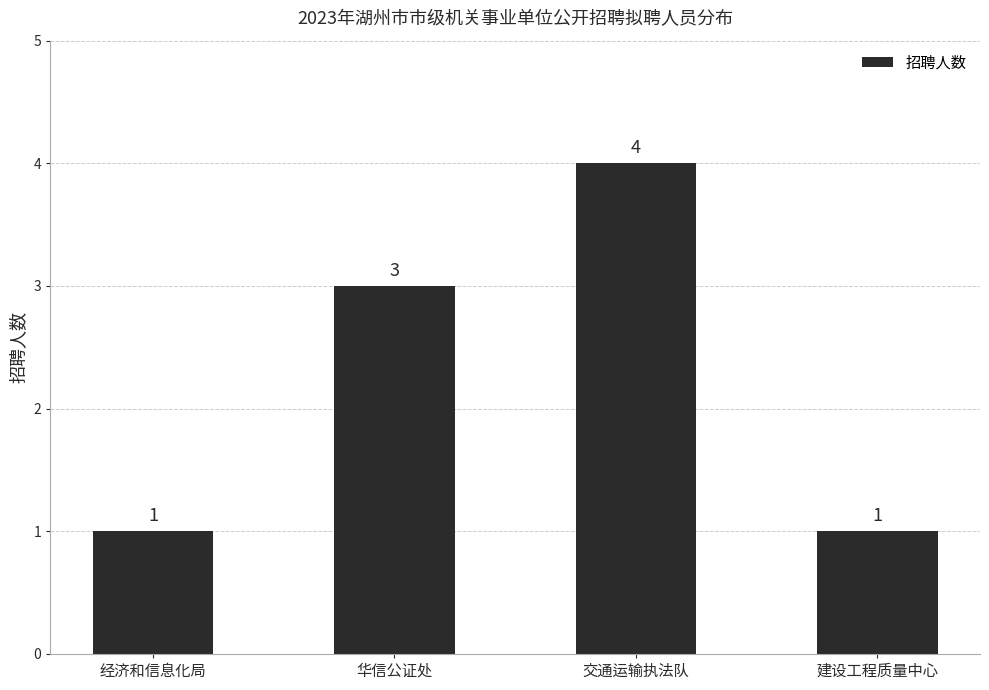

Reading right to left, list all the values displayed in this chart.

1	4	3	1